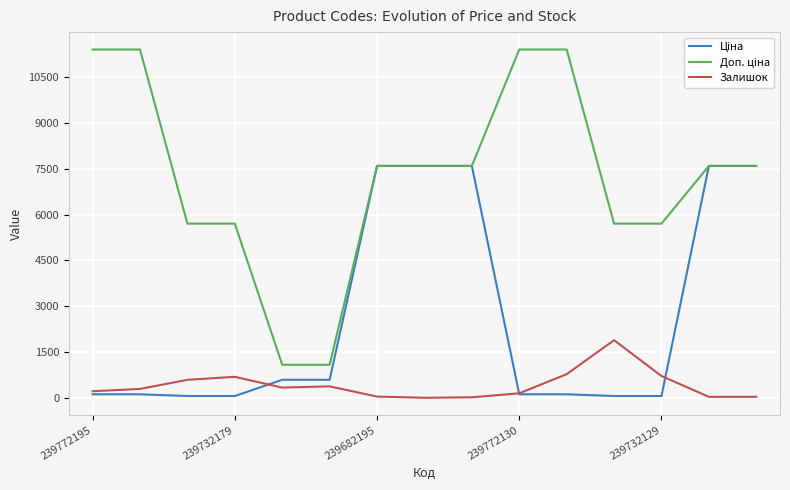

What is the greatest value displayed?

11410.0